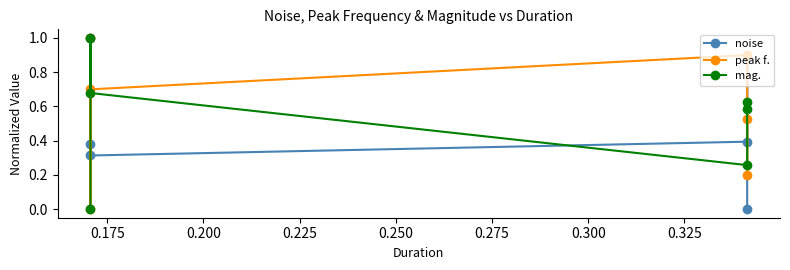

How many data points in mag. are above 0?

5